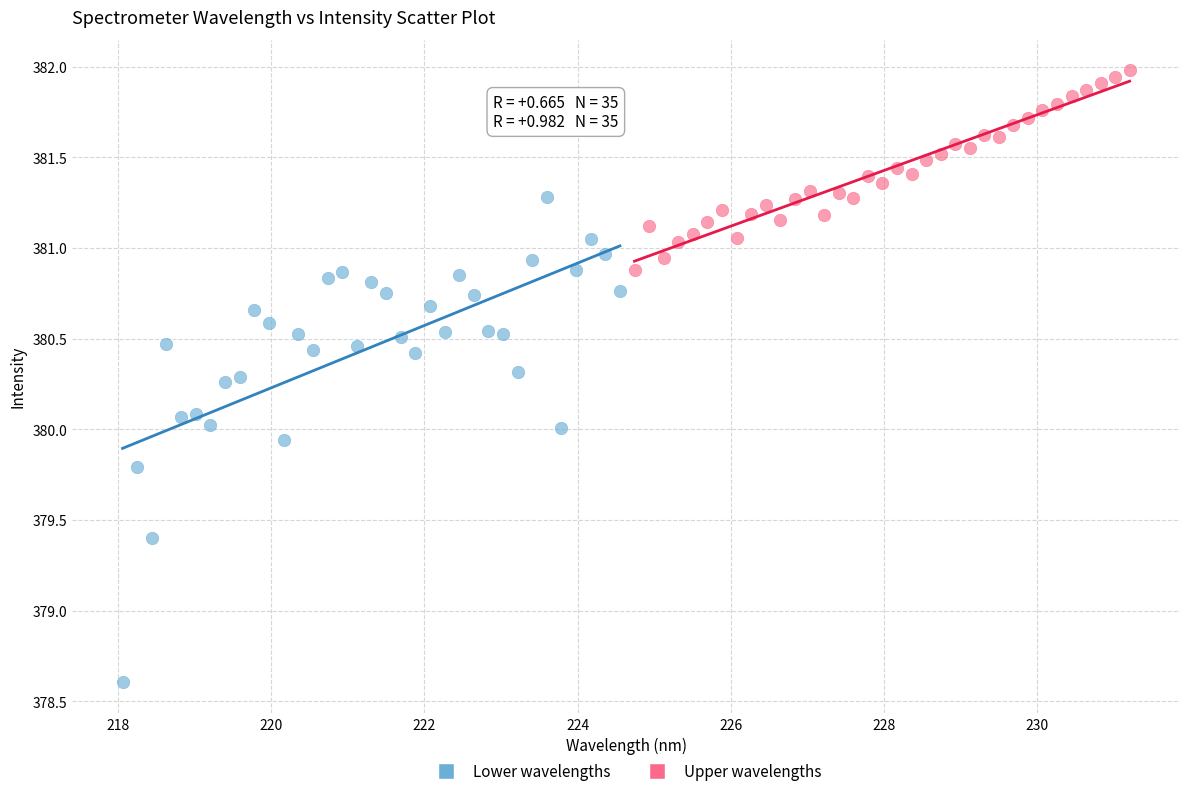

Which series reaches the minimum Y coordinate?

Lower wavelengths